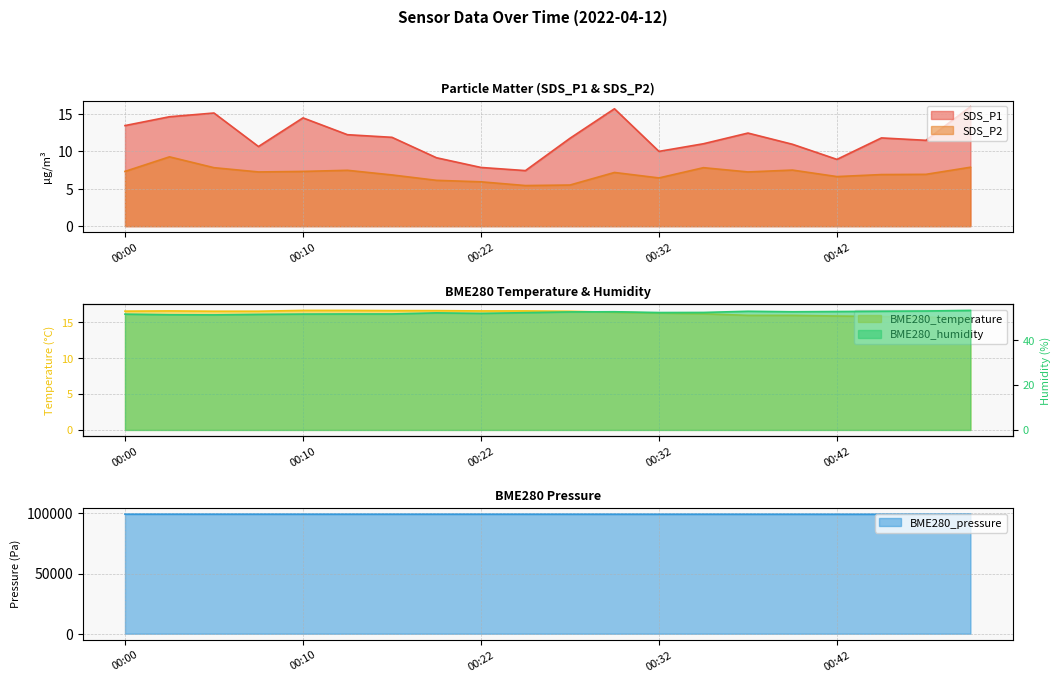

True or false: SDS_P1 and SDS_P2 cross at least once.

False